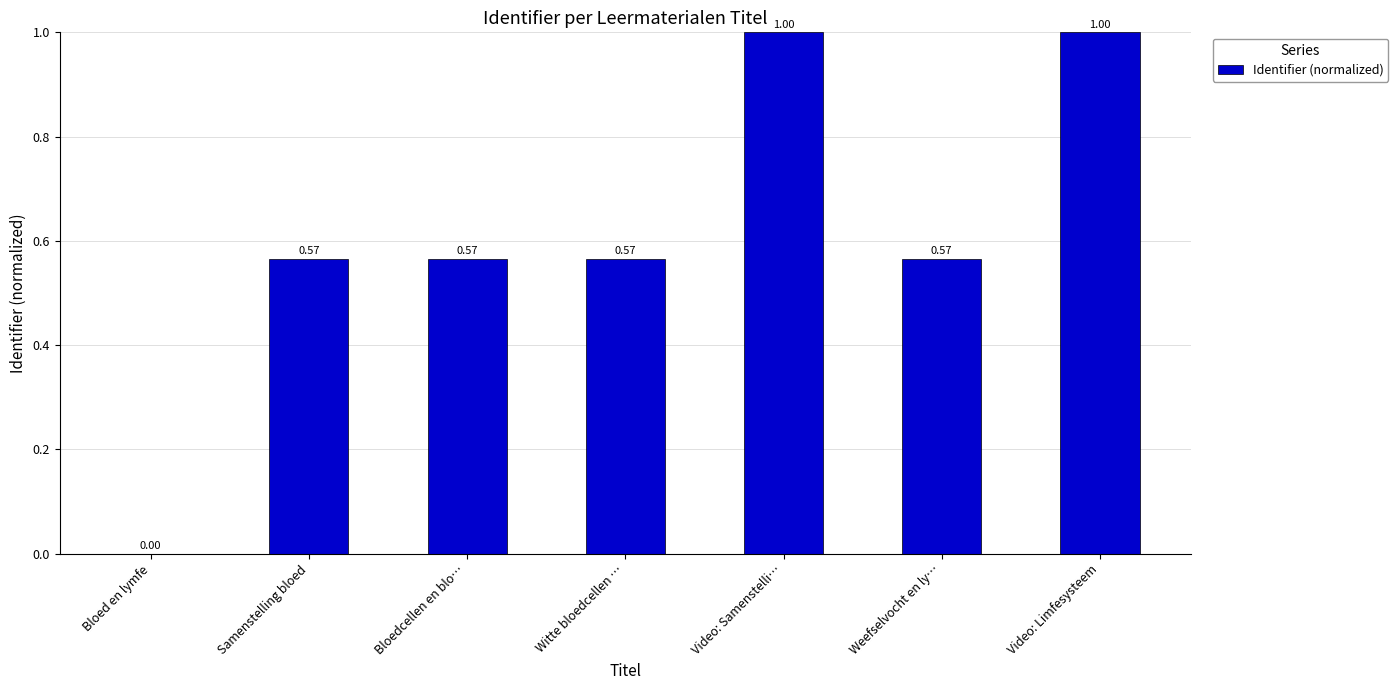

Which has a higher value, Samenstelling bloed or Video: Limfesysteem?

Video: Limfesysteem